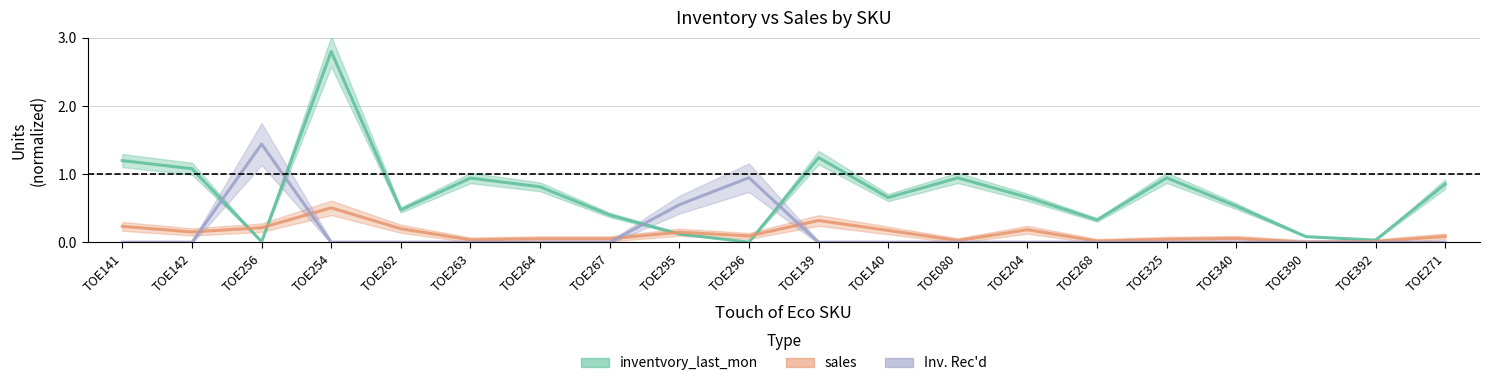

What is the difference between the second highest and second lowest values in the Inv. Rec'd series?

0.9